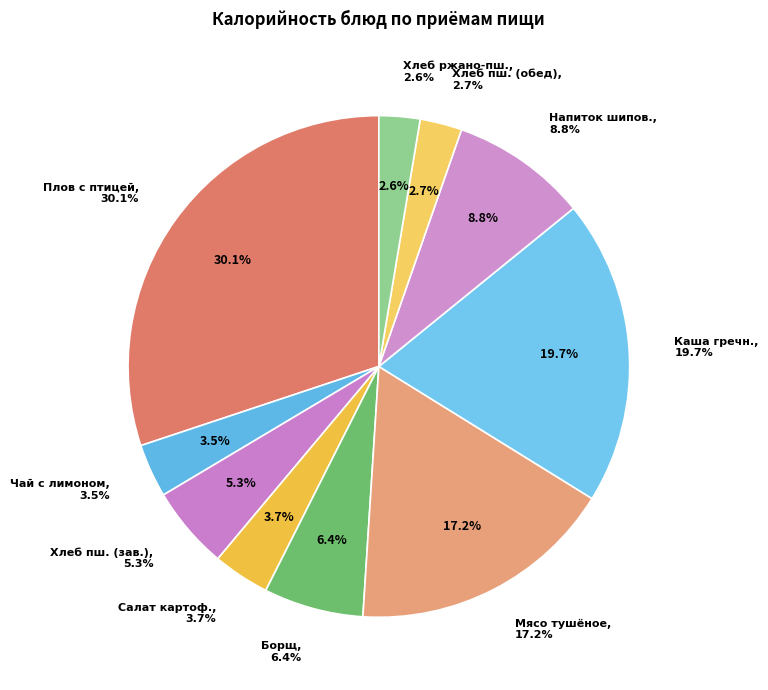

To the nearest percent, what is the difference between the Каша гречневая (Обед) and Хлеб пшеничный (Обед) slice percentages?

17%